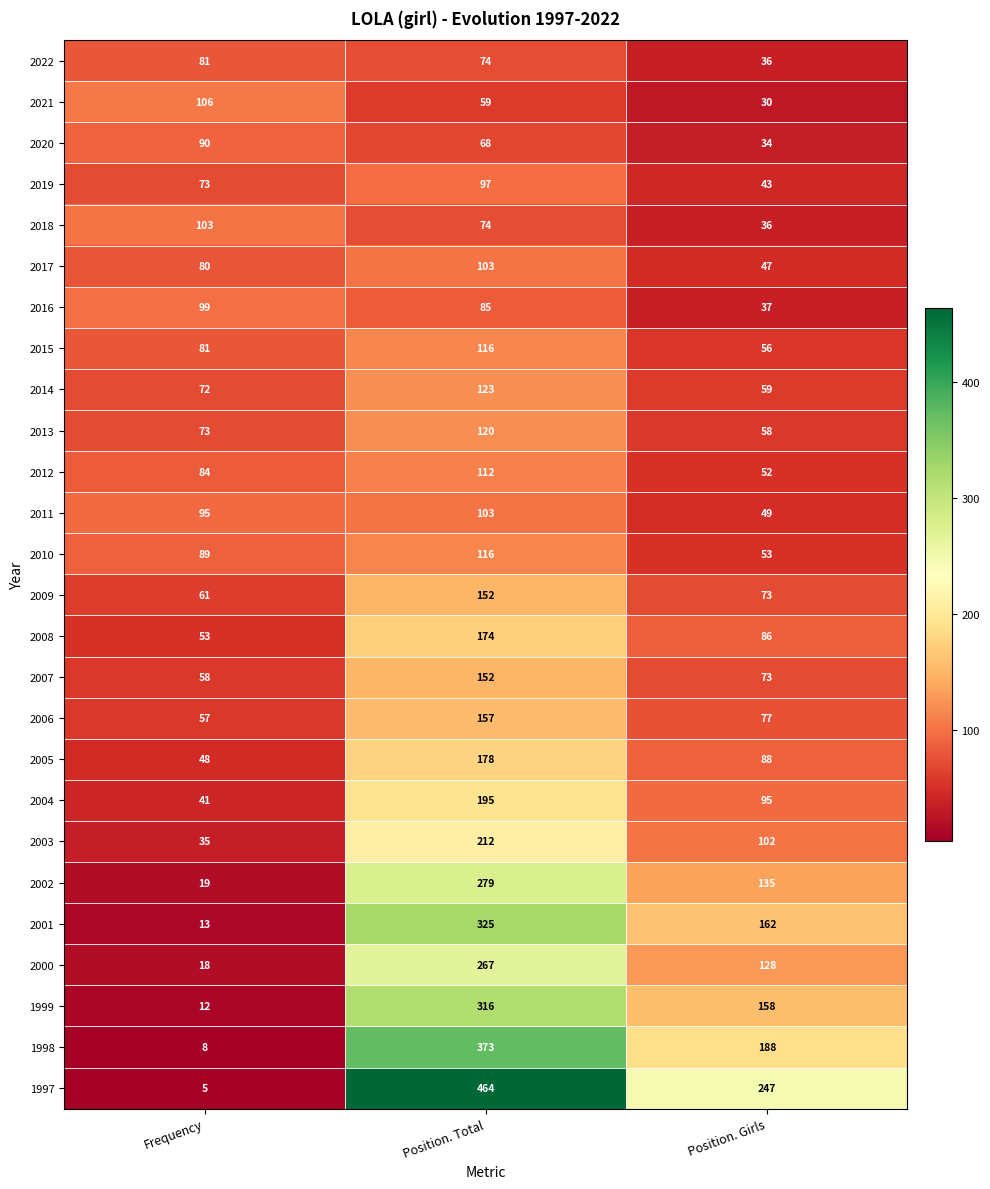

At how many categories does at least one series exceed 224?

2